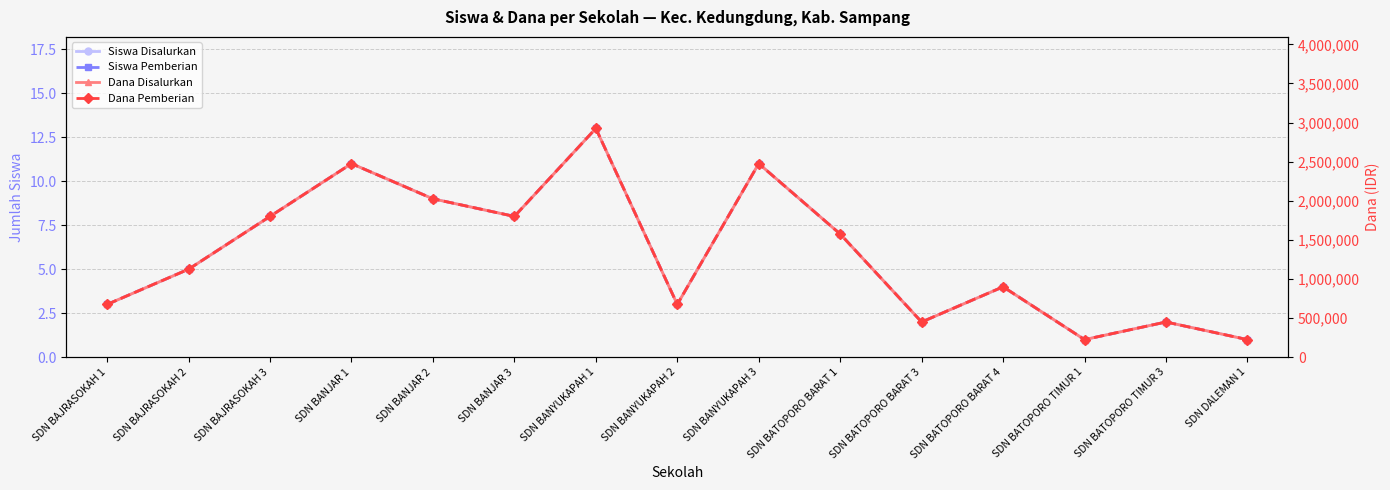

Which series has the largest total across all categories?

Dana Disalurkan